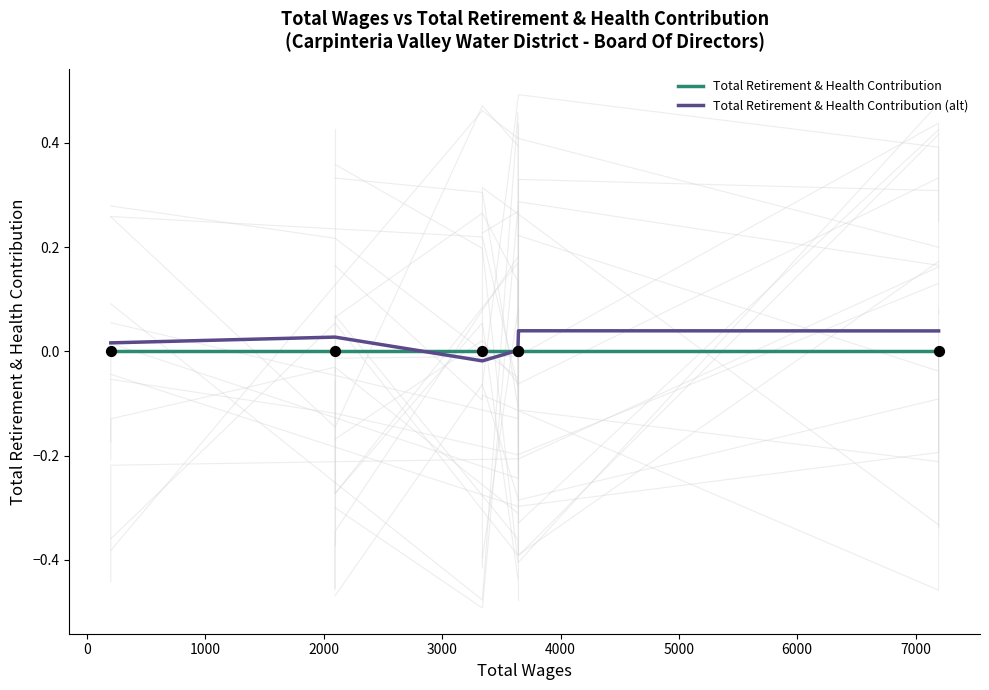

Which series has the widest spread of Y values?

Total Retirement & Health Contribution (alt)